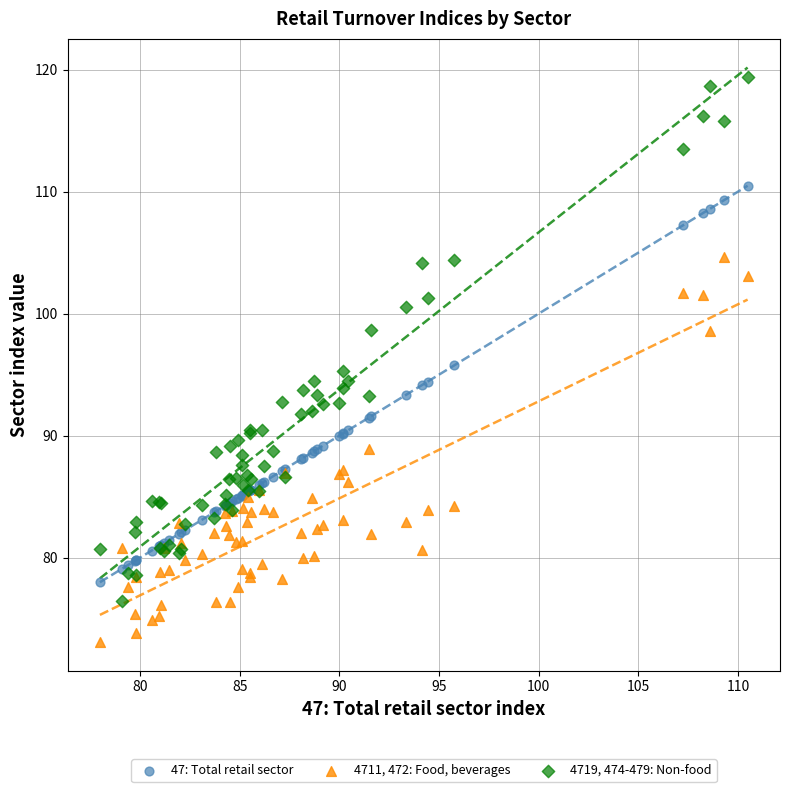

Which series contains the highest Y value?

4719, 474-479: Non-food